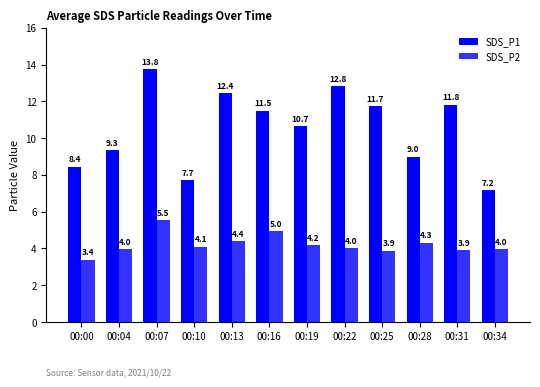

What are all the series names shown in the legend?

SDS_P1, SDS_P2